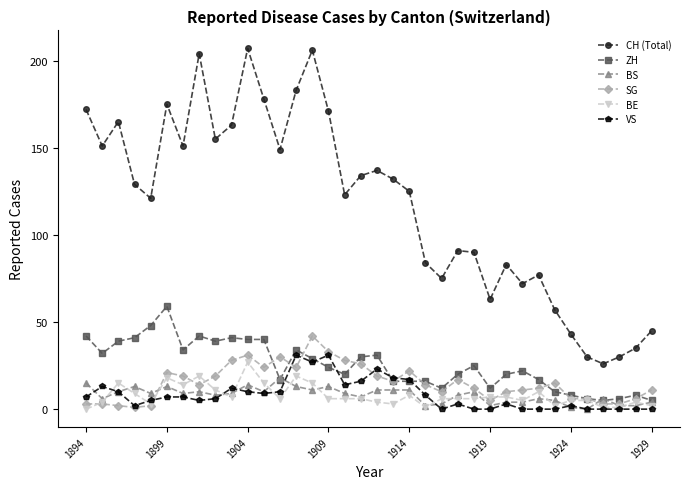

True or false: ZH has more than 0 interior local peaks.

True